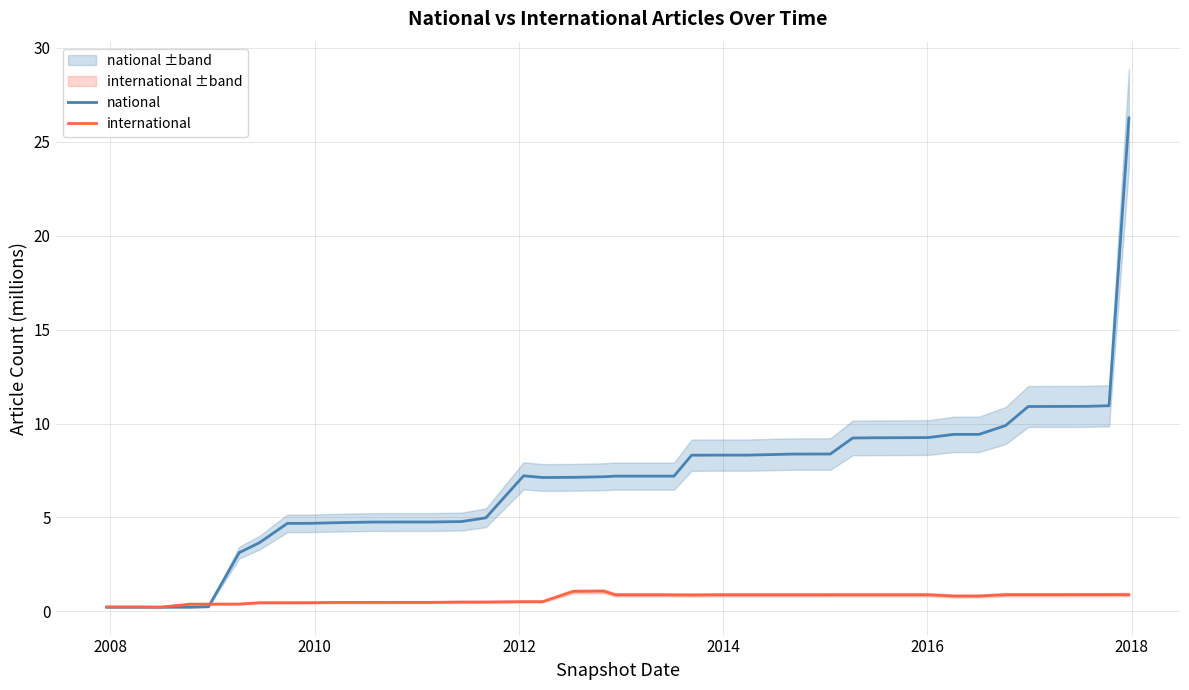

How many intersections are there between national and international?

3